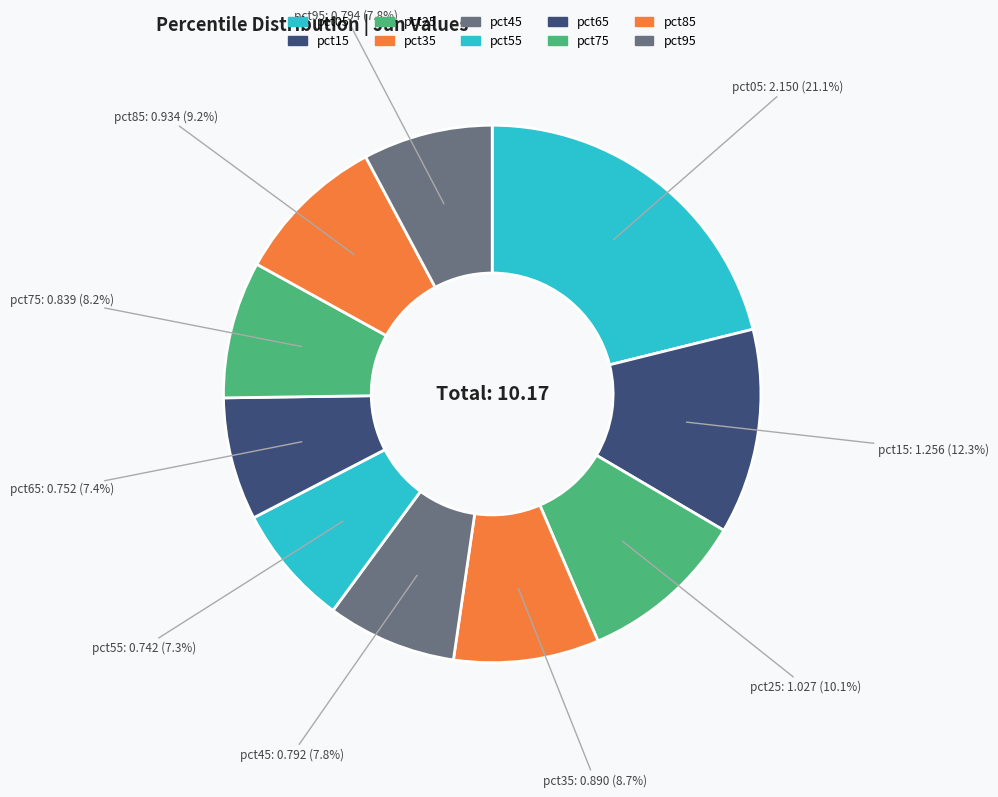

Is it true that pct25 is 1% of the pie?

False